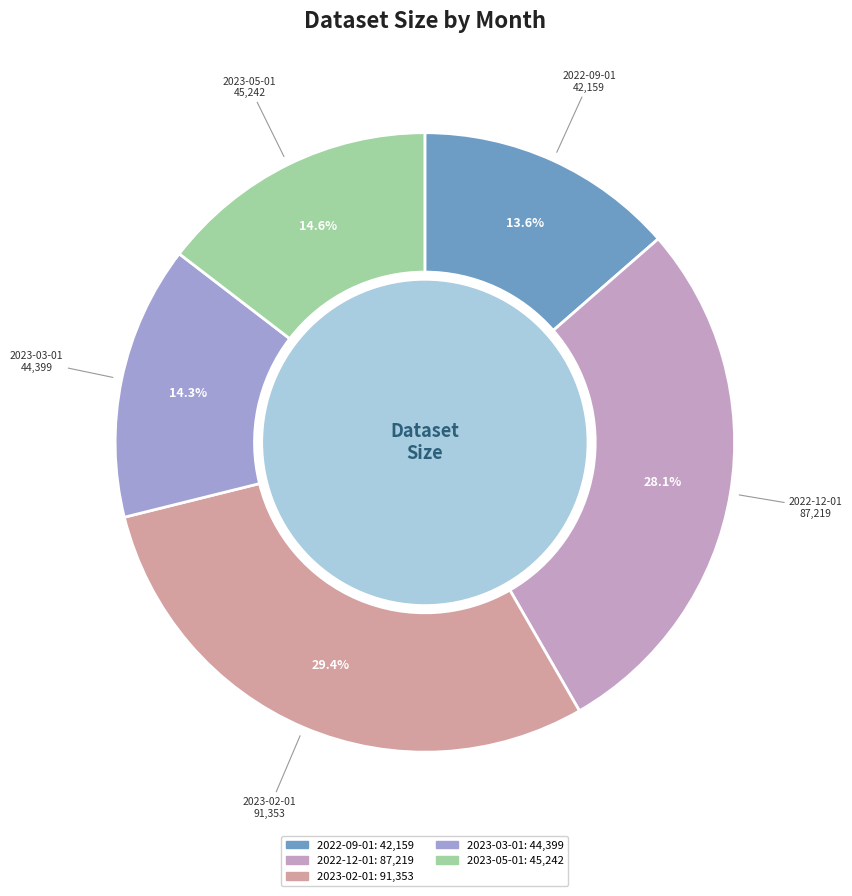

How many slices are in this pie chart?

5